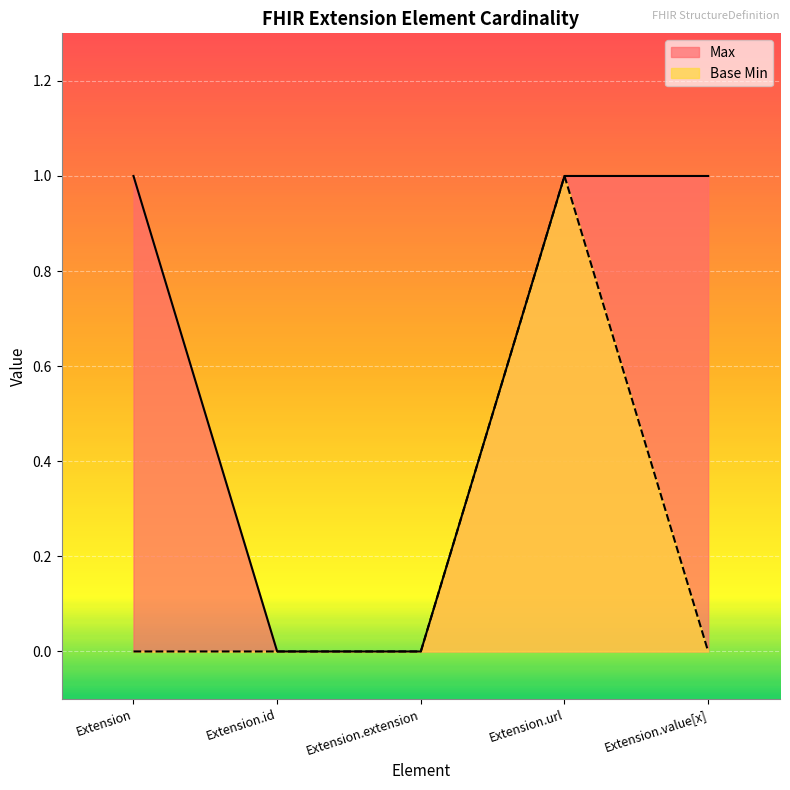

Rank the series at Extension from highest to lowest value.

Max, Base Min